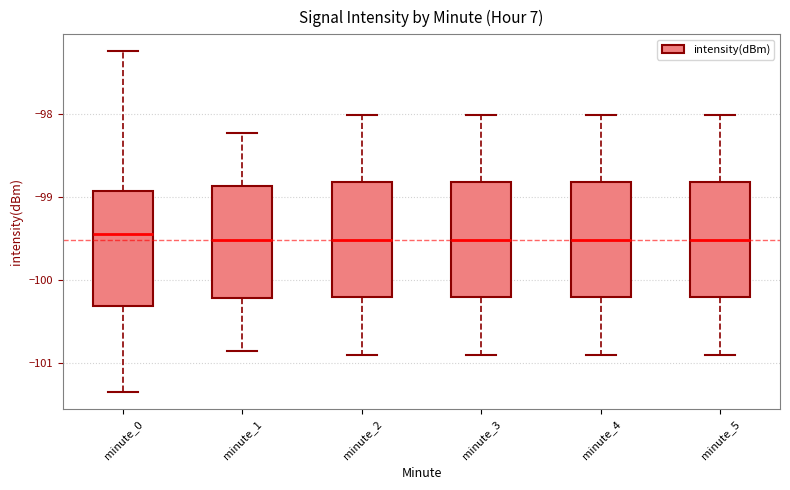

Reading left to right, transcribe this box plot: for each box, give where its median line is, the range the box spans, and where its two whiskers end, as read against the y-axis. The values are not printed on the chart, so give them approximately, as read against the axis.

minute_0: median -99.4, box -100.3 to -98.9, whiskers -101.3 to -97.2
minute_1: median -99.5, box -100.2 to -98.9, whiskers -100.8 to -98.2
minute_2: median -99.5, box -100.2 to -98.8, whiskers -100.9 to -98.0
minute_3: median -99.5, box -100.2 to -98.8, whiskers -100.9 to -98.0
minute_4: median -99.5, box -100.2 to -98.8, whiskers -100.9 to -98.0
minute_5: median -99.5, box -100.2 to -98.8, whiskers -100.9 to -98.0